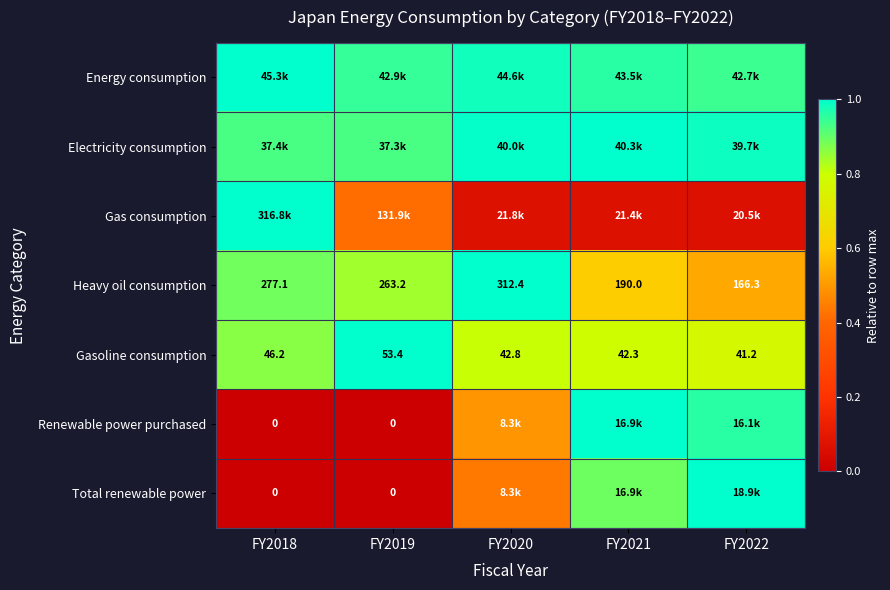

Between FY2019 and FY2020, which is larger?

FY2020